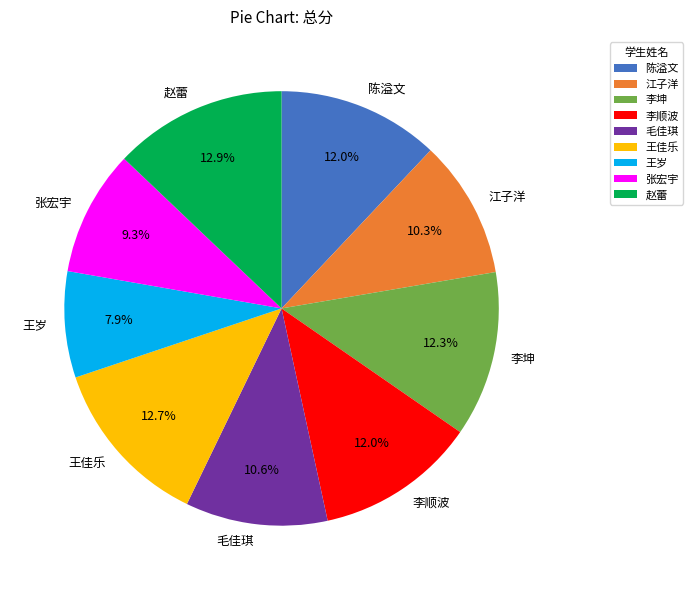

How many slices are in this pie chart?

9